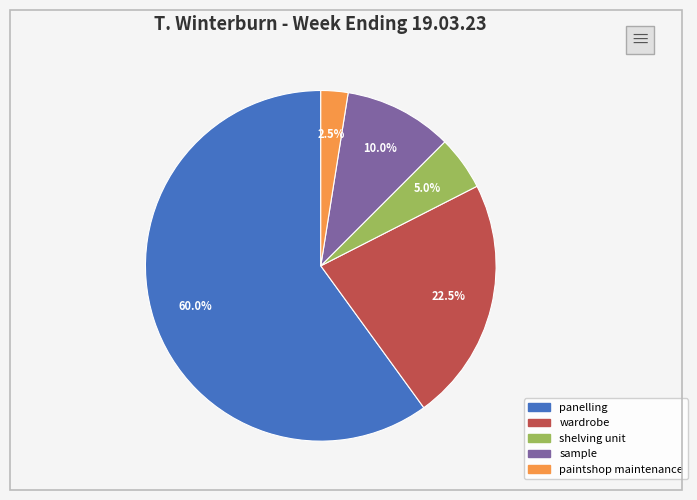

To the nearest percent, what is the average slice percentage?

20%